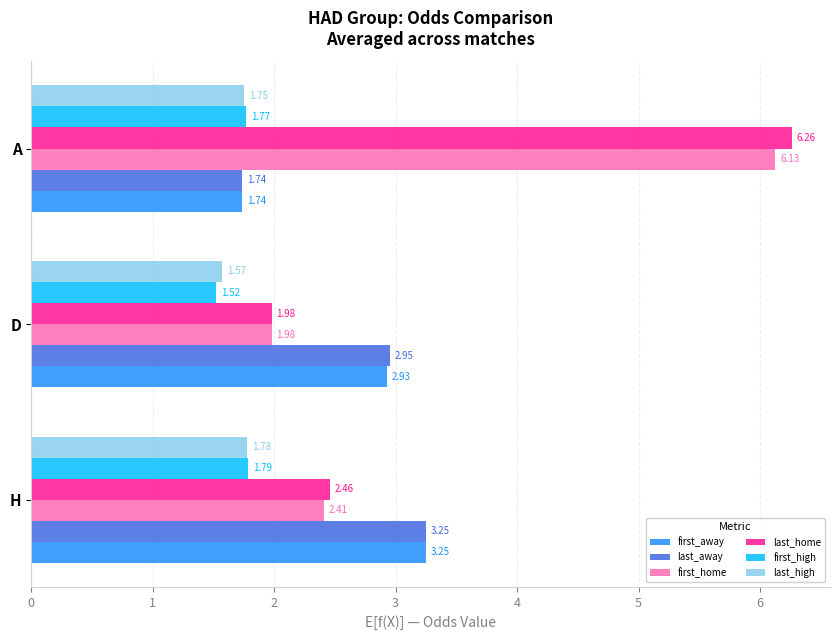

At which category is the sum across all series the highest?

A